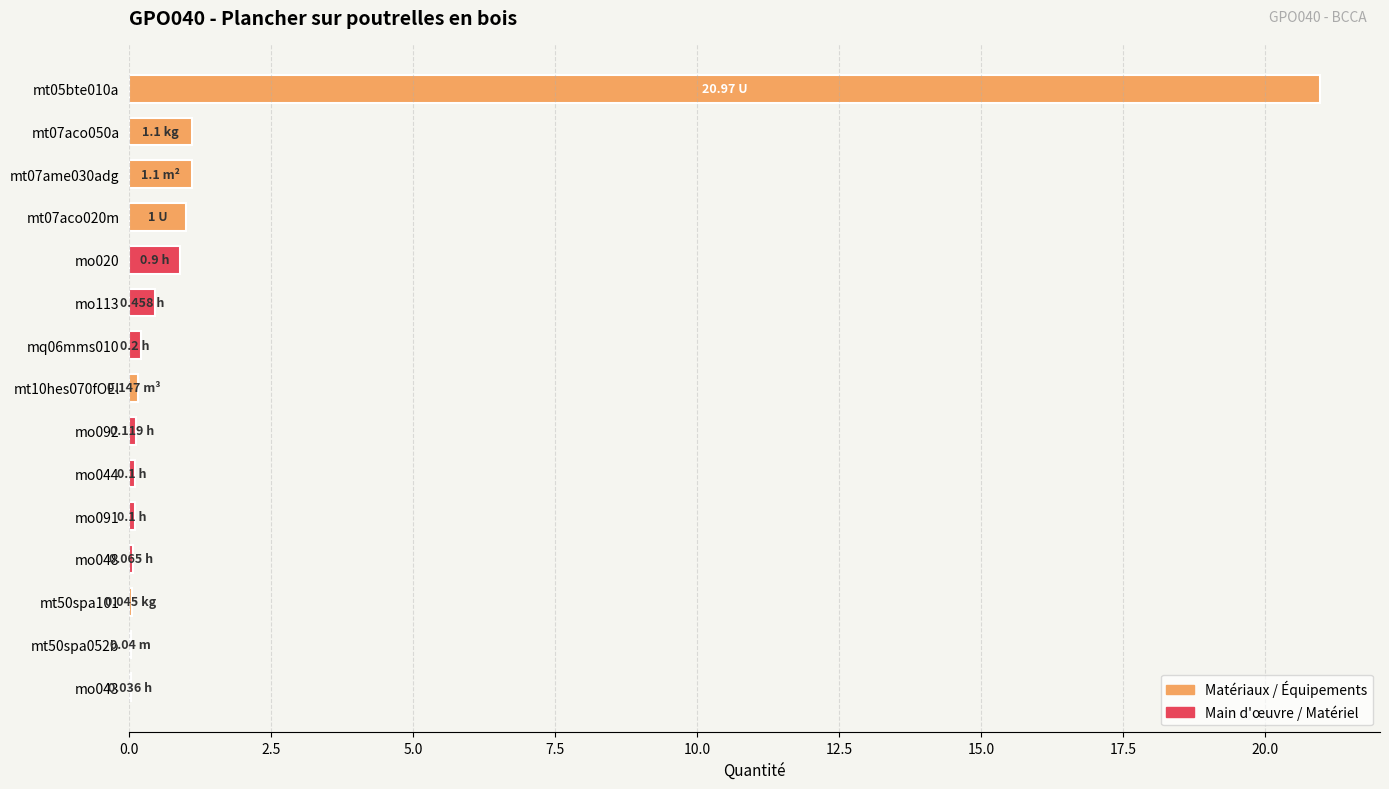

What is the change in value from mt07aco020m to mo113?

-0.5